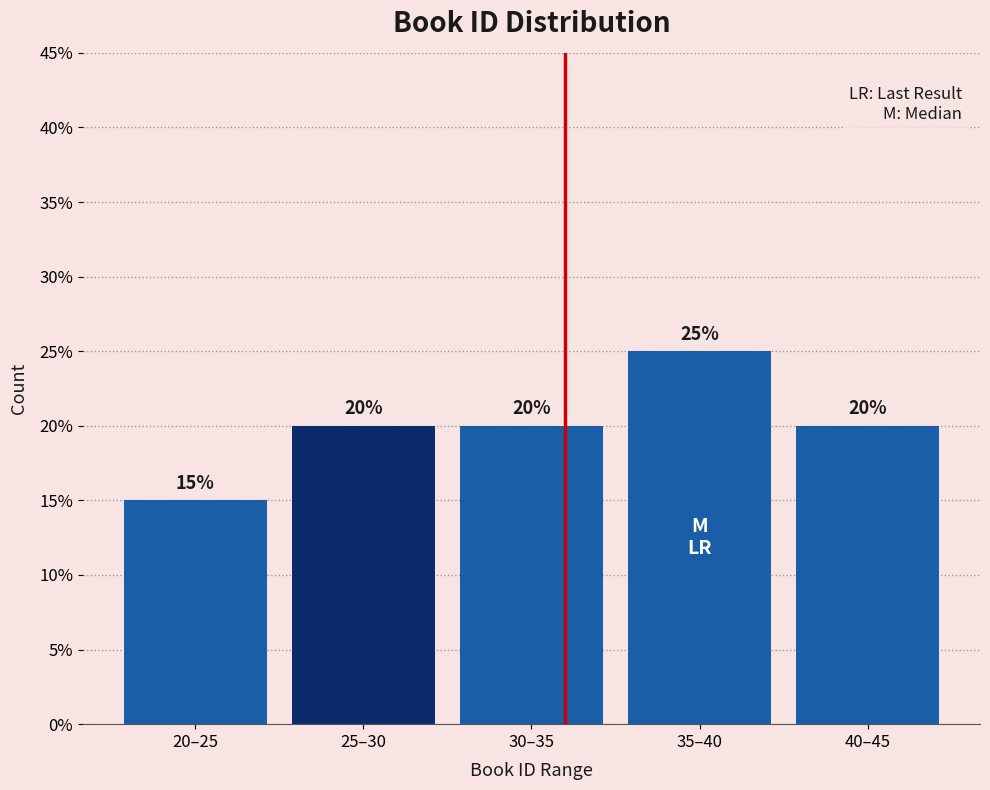

Reading left to right, extract all data points from this chart.

15	20	20	25	20